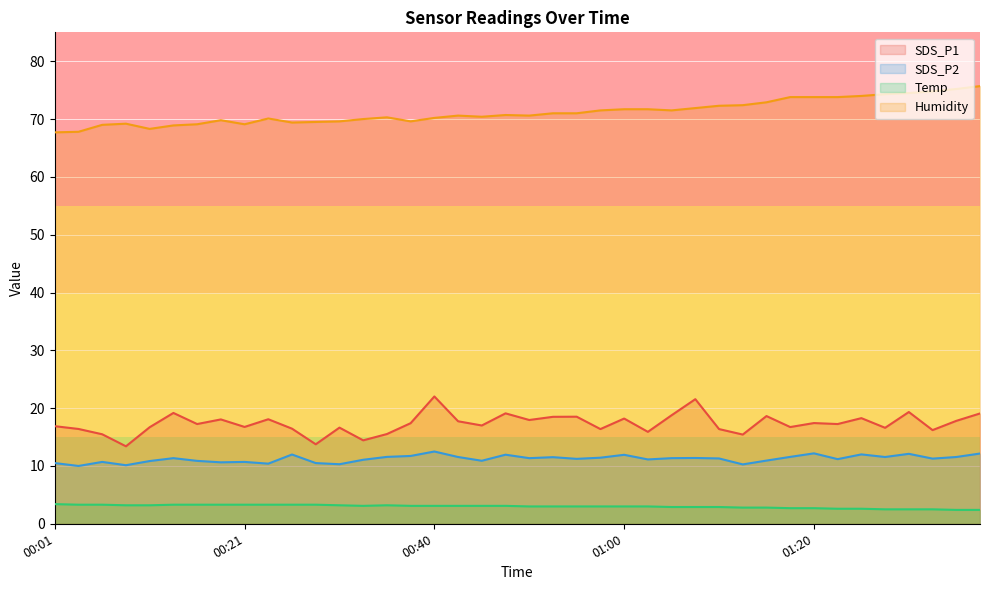

At which category does the chart reach its minimum across all series?

01:34